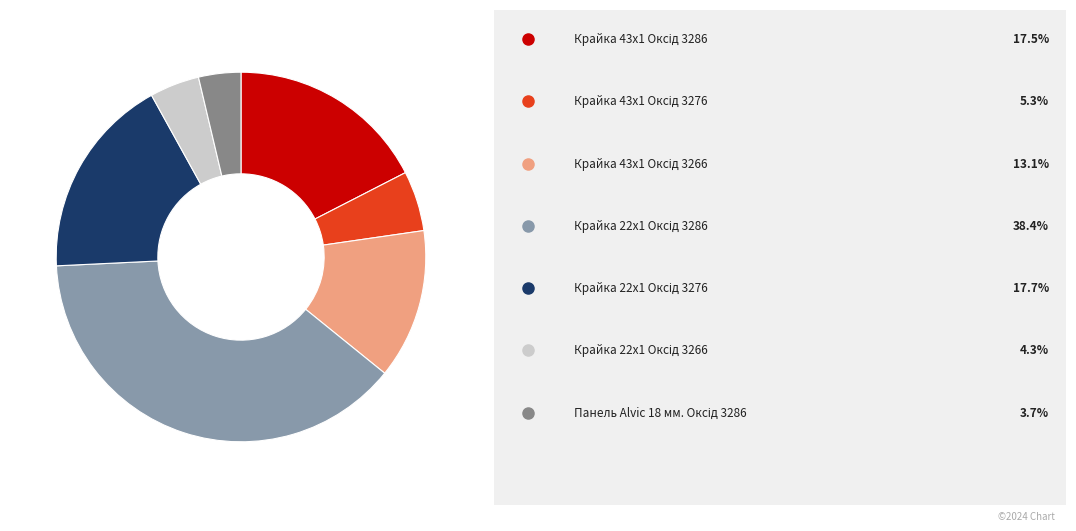

How many segments does this pie chart have?

7